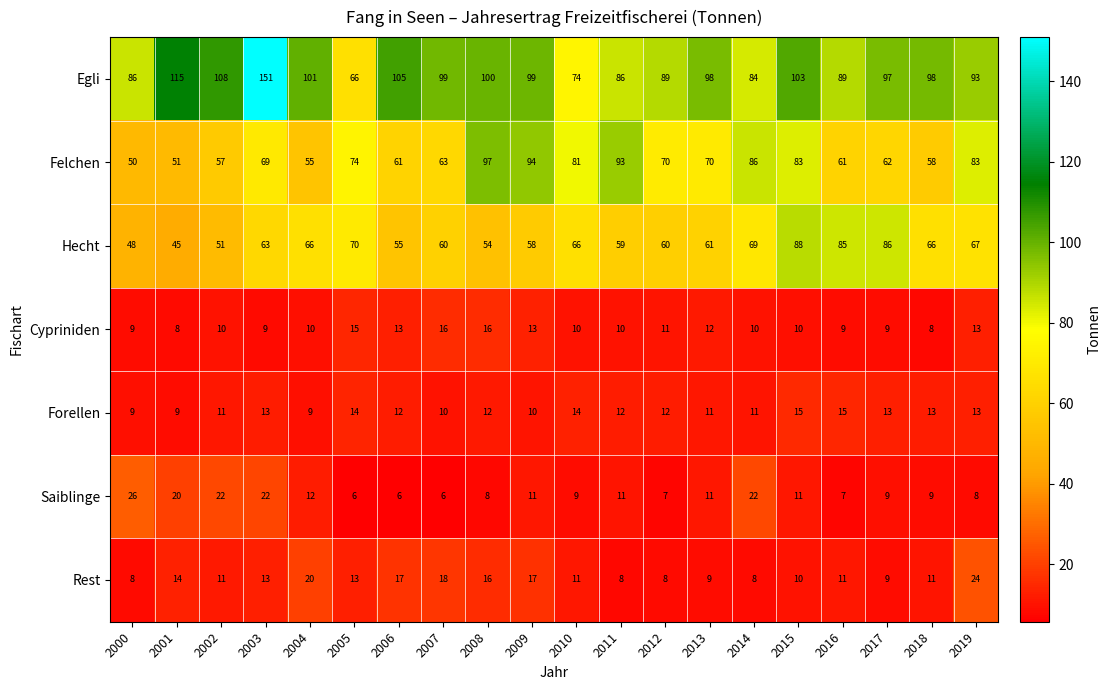

True or false: Rest has a value of 13 at 2003.

True